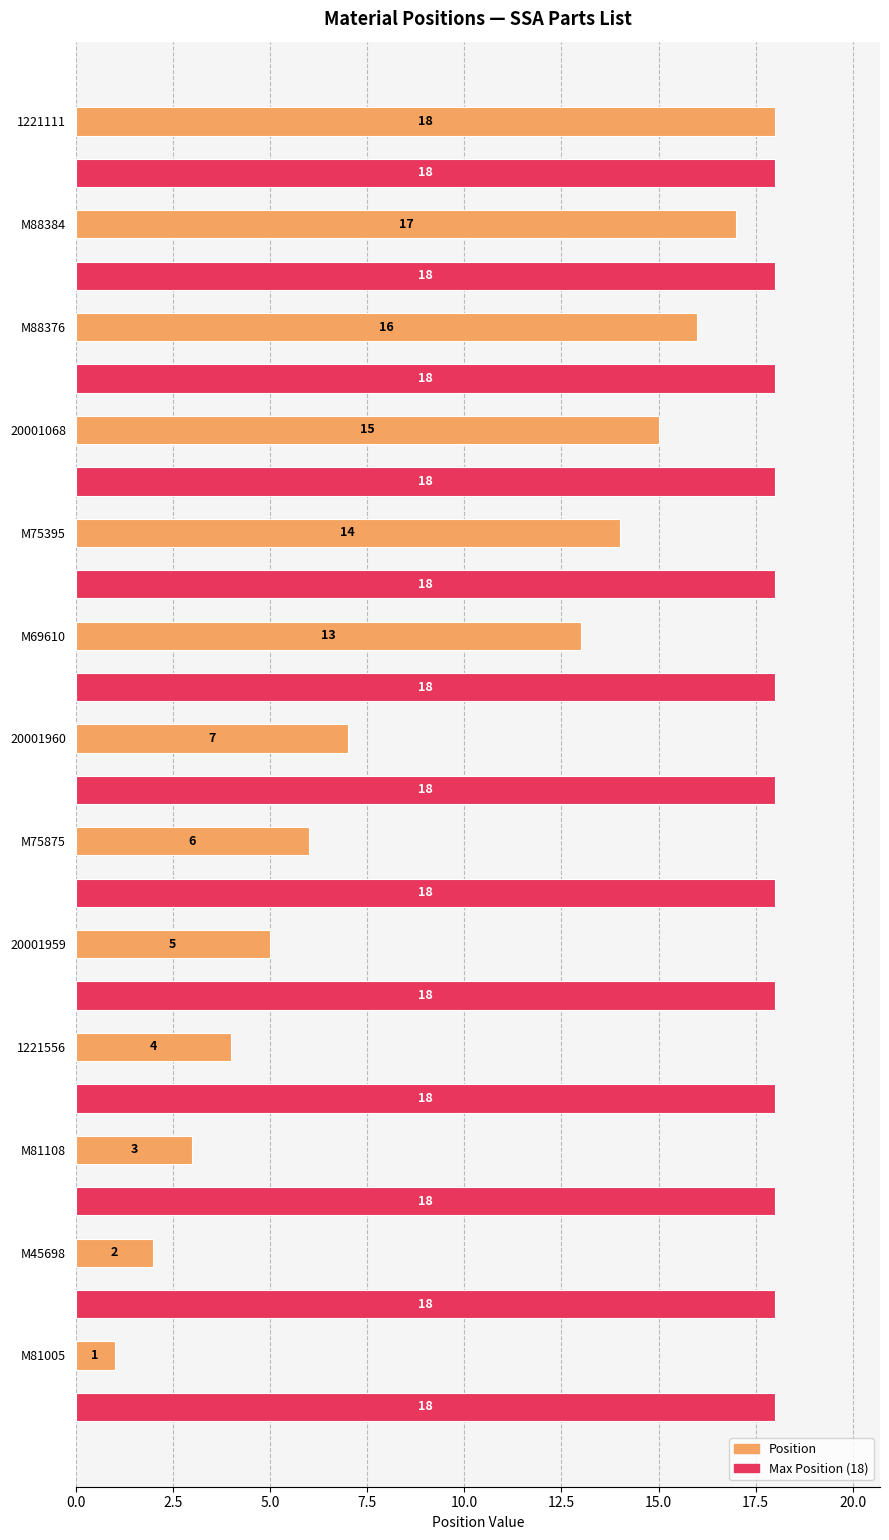

What is the total value across all series at M75395?

32